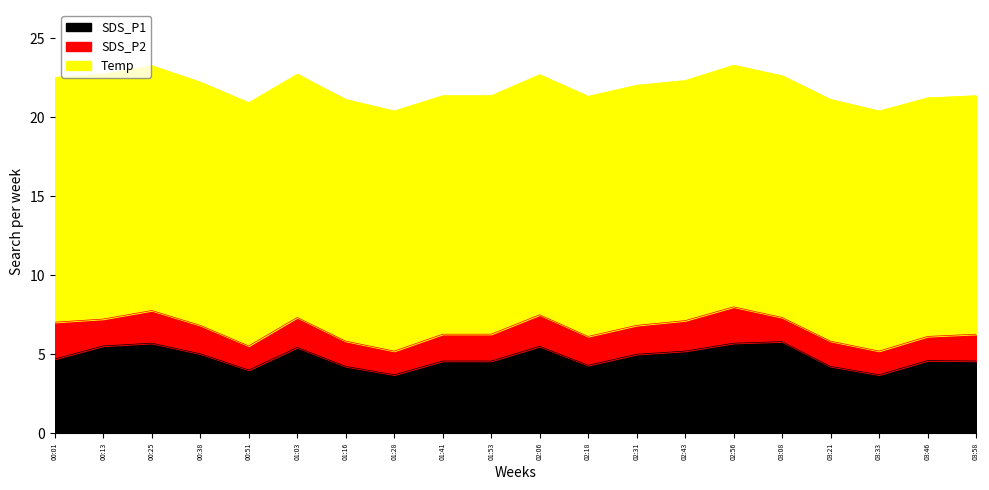

Reading left to right, transcribe all the data shown in this chart.

SDS_P1: 00:01=4.7	00:13=5.5	00:25=5.7	00:38=5.0	00:51=4.0	01:03=5.4	01:16=4.2	01:28=3.7	01:41=4.6	01:53=4.6	02:06=5.5	02:18=4.3	02:31=5.0	02:43=5.2	02:56=5.7	03:08=5.8	03:21=4.2	03:33=3.7	03:46=4.6	03:58=4.6
SDS_P2: 00:01=2.3	00:13=1.7	00:25=2.1	00:38=1.8	00:51=1.5	01:03=1.9	01:16=1.6	01:28=1.5	01:41=1.7	01:53=1.7	02:06=2.0	02:18=1.8	02:31=1.8	02:43=1.9	02:56=2.3	03:08=1.5	03:21=1.6	03:33=1.5	03:46=1.5	03:58=1.7
Temp: 00:01=15.5	00:13=15.5	00:25=15.5	00:38=15.4	00:51=15.4	01:03=15.4	01:16=15.3	01:28=15.2	01:41=15.1	01:53=15.1	02:06=15.2	02:18=15.2	02:31=15.2	02:43=15.2	02:56=15.3	03:08=15.3	03:21=15.3	03:33=15.2	03:46=15.1	03:58=15.1